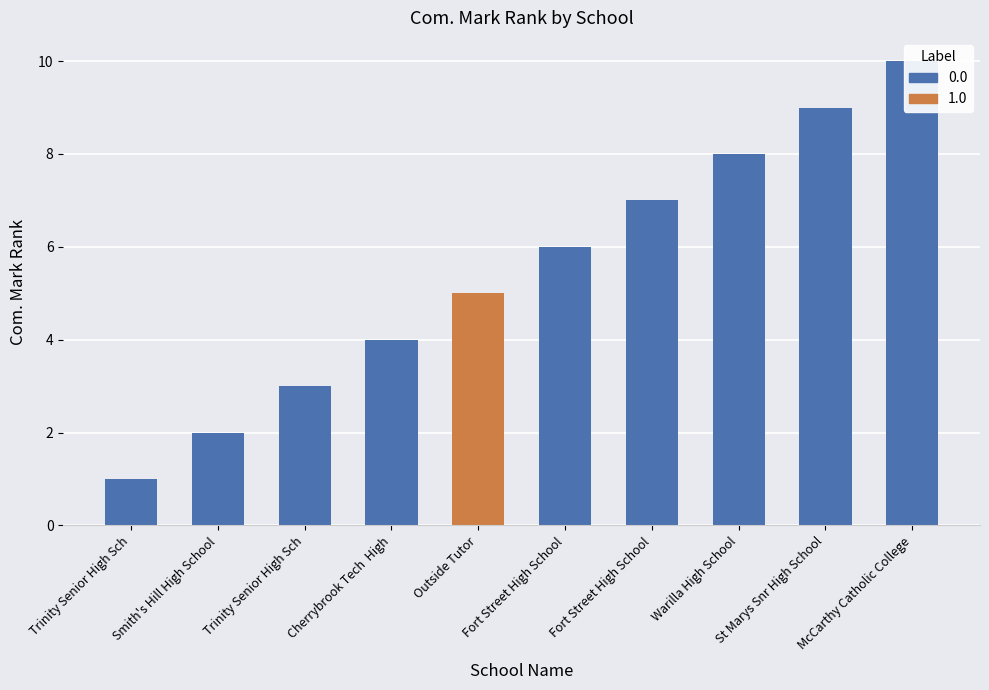

What is the approximate value at Fort Street High School?

7